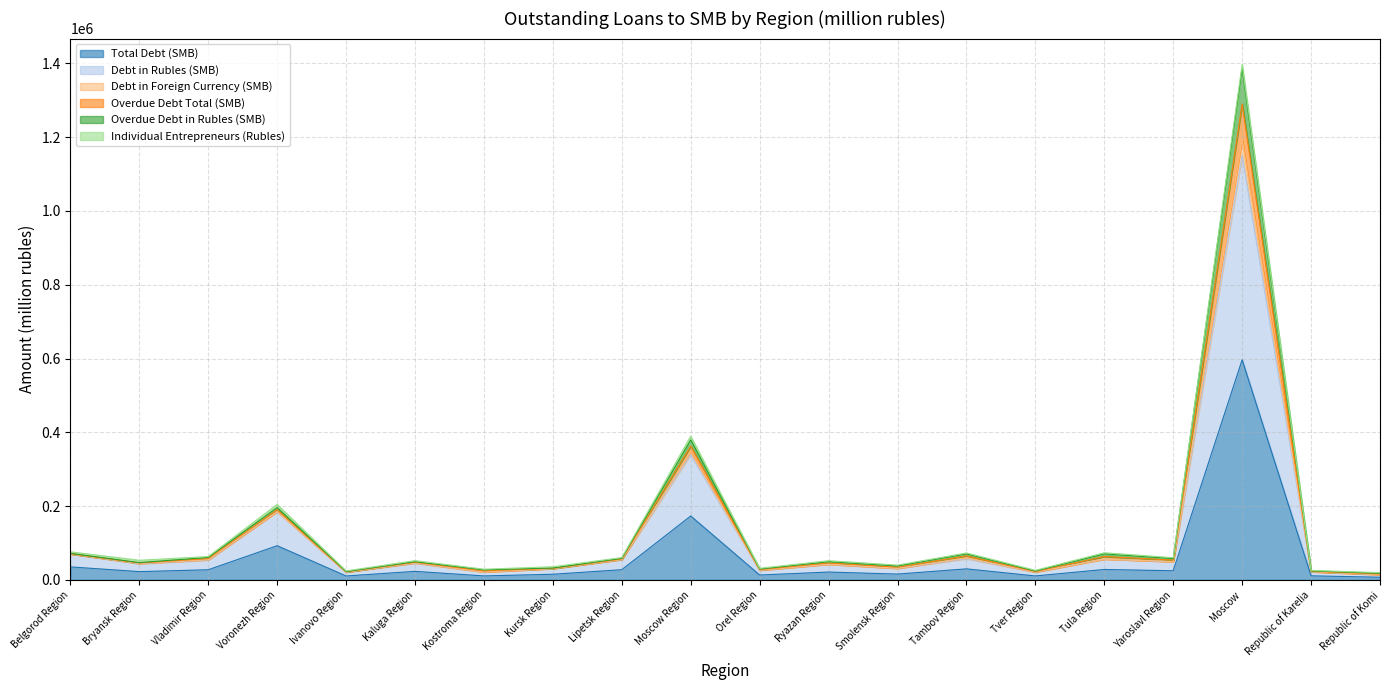

What is the value of the Total Debt (SMB) point at the 7th from the left?

10804